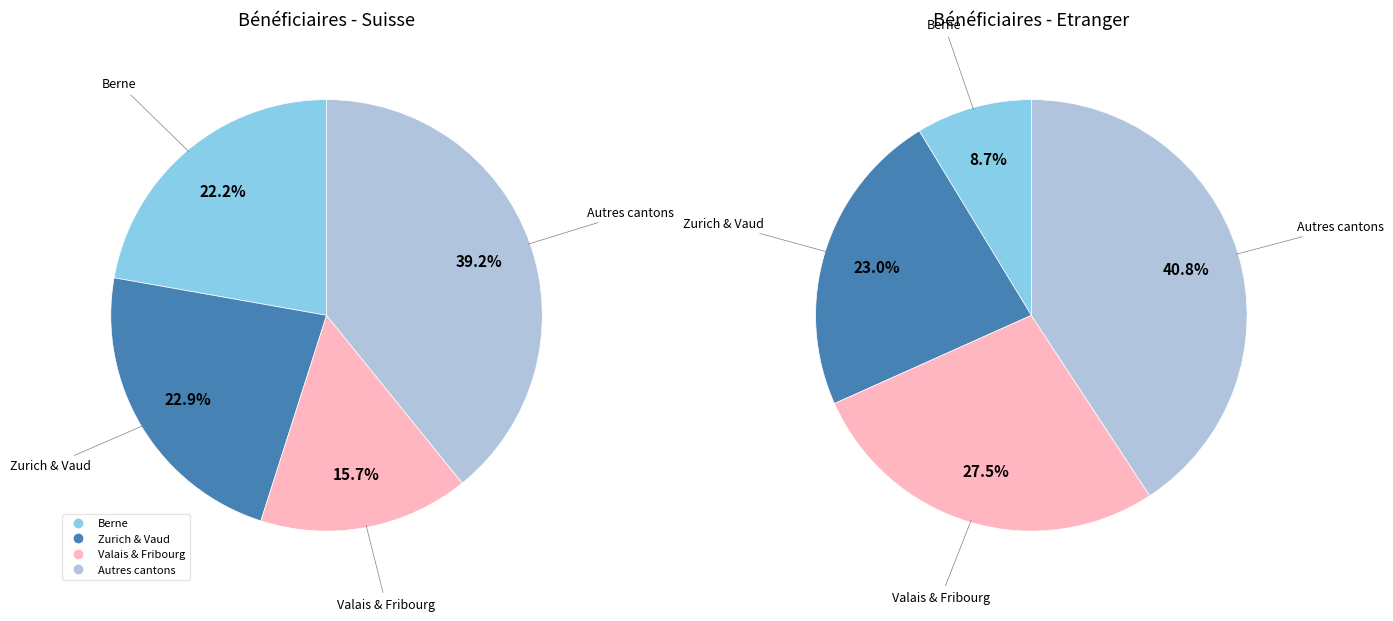

Does any single category account for the majority?

No